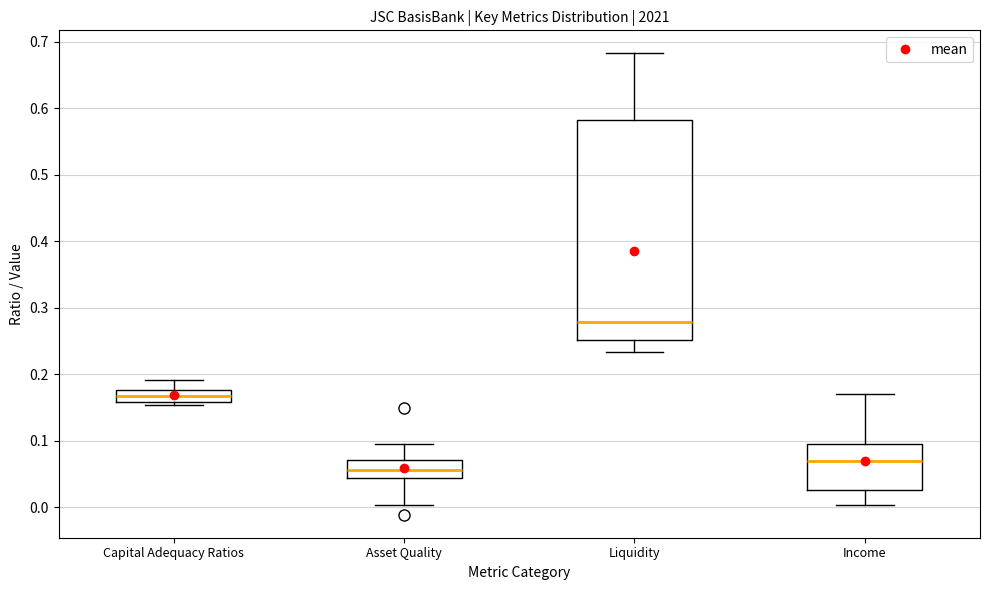

Reading left to right, transcribe this box plot: for each box, give where its median line is, the range the box spans, and where its two whiskers end, as read against the y-axis. The values are not printed on the chart, so give them approximately, as read against the axis.

Capital Adequacy Ratios: median 0.17, box 0.16 to 0.18, whiskers 0.15 to 0.19
Asset Quality: median 0.06, box 0.04 to 0.07, whiskers 0.00 to 0.10
Liquidity: median 0.28, box 0.25 to 0.58, whiskers 0.23 to 0.68
Income: median 0.07, box 0.03 to 0.10, whiskers 0.00 to 0.17